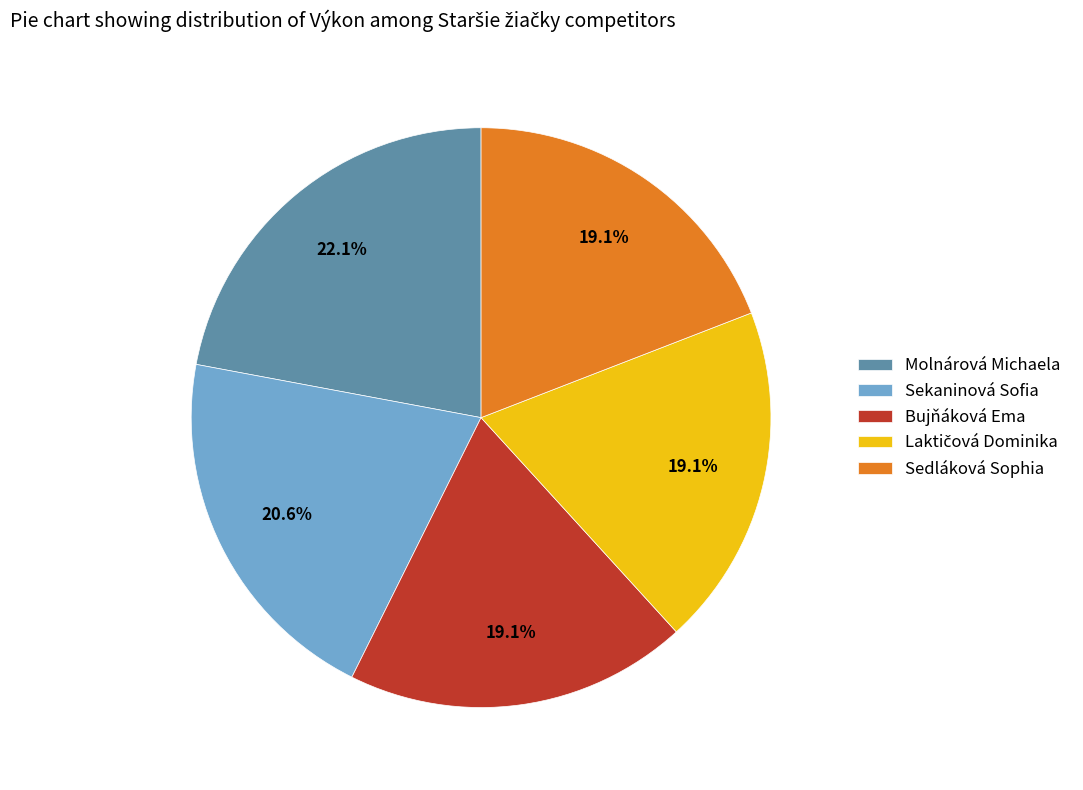

Is there any slice that represents more than half of the pie?

No